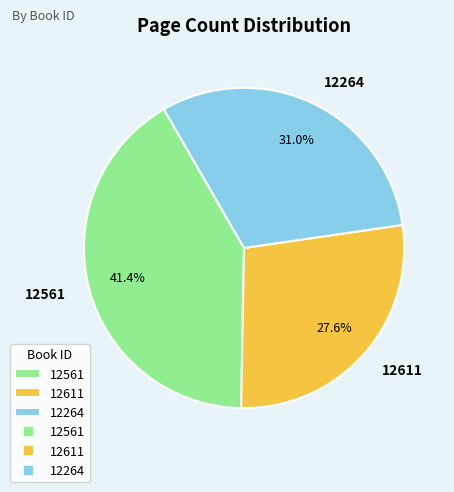

To the nearest percent, what portion does 12611 represent?

28%